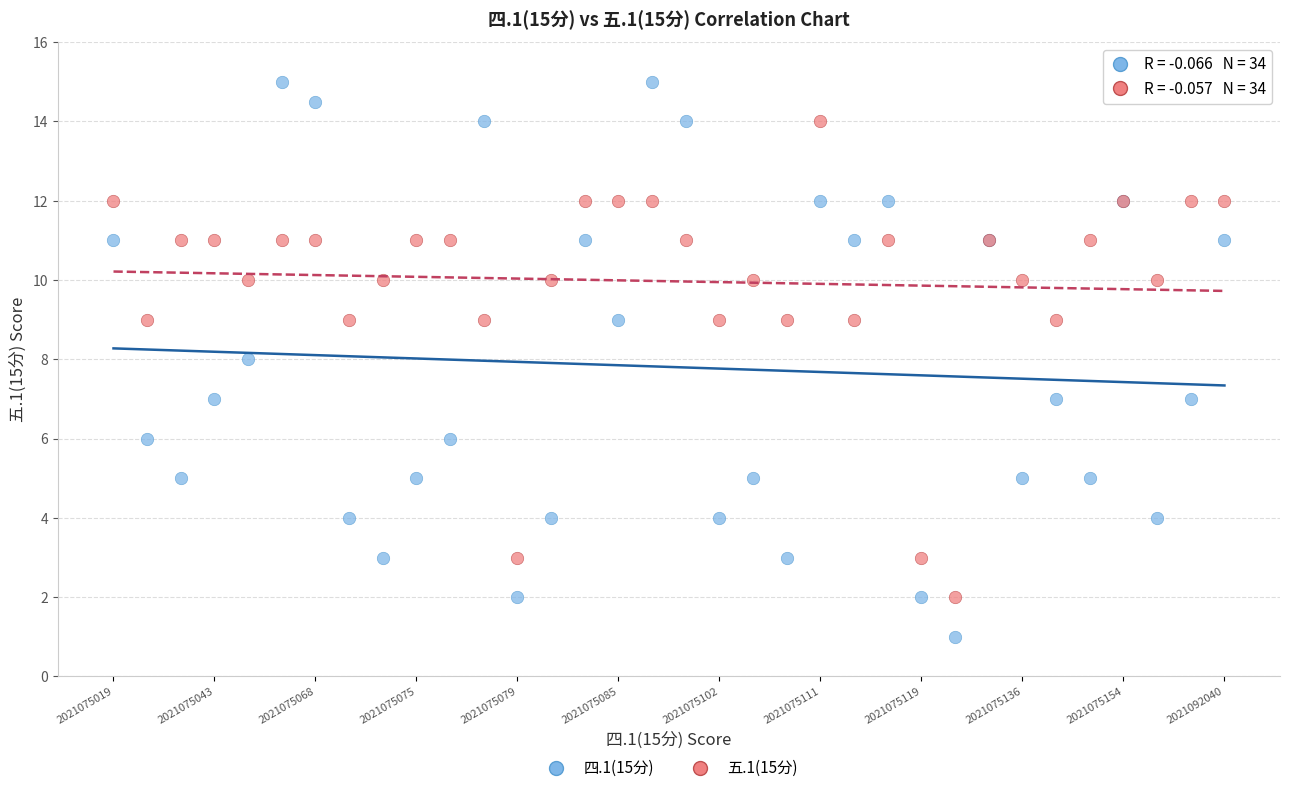

Which series reaches the maximum Y coordinate?

四.1(15分)